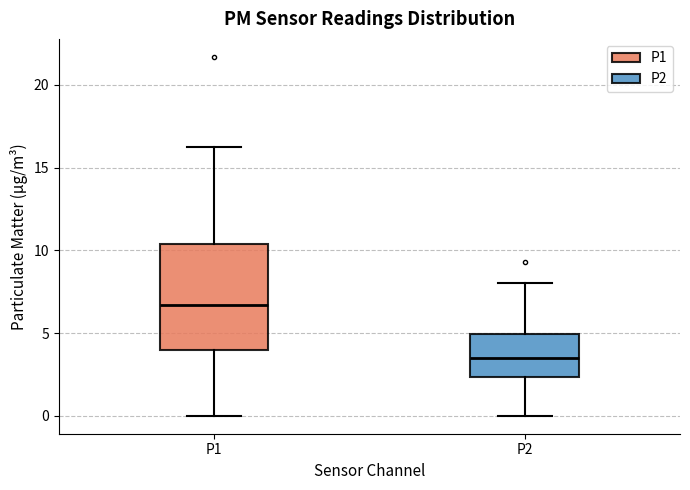

Which box has the highest median line?

P1